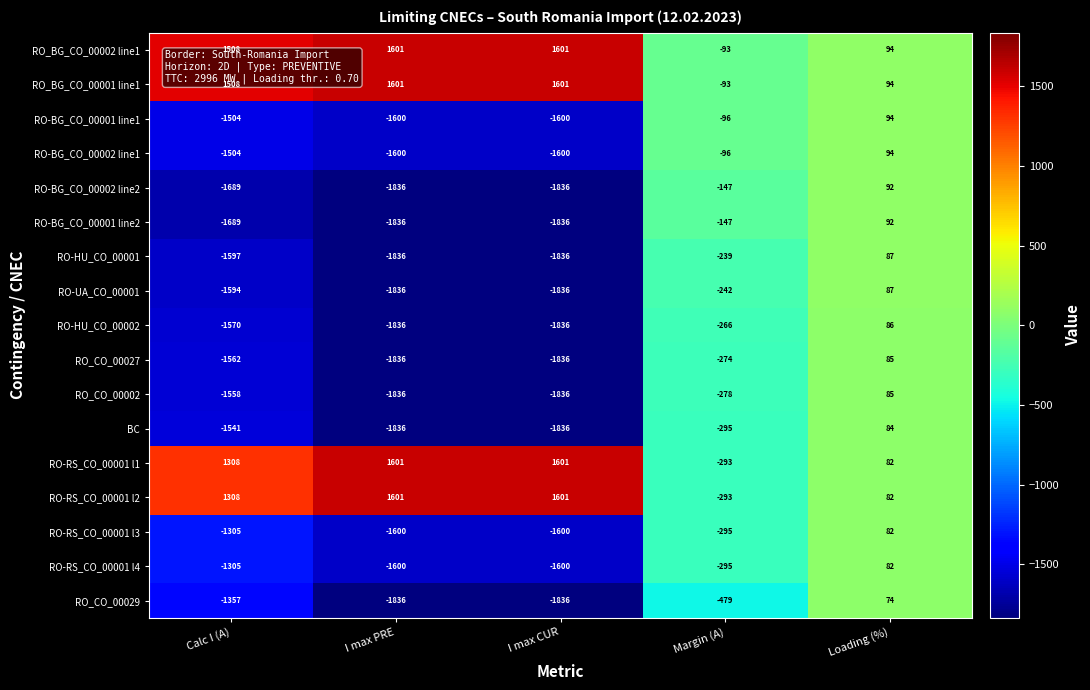

What is the lowest value of the RO_CO_00029 series?

-1836